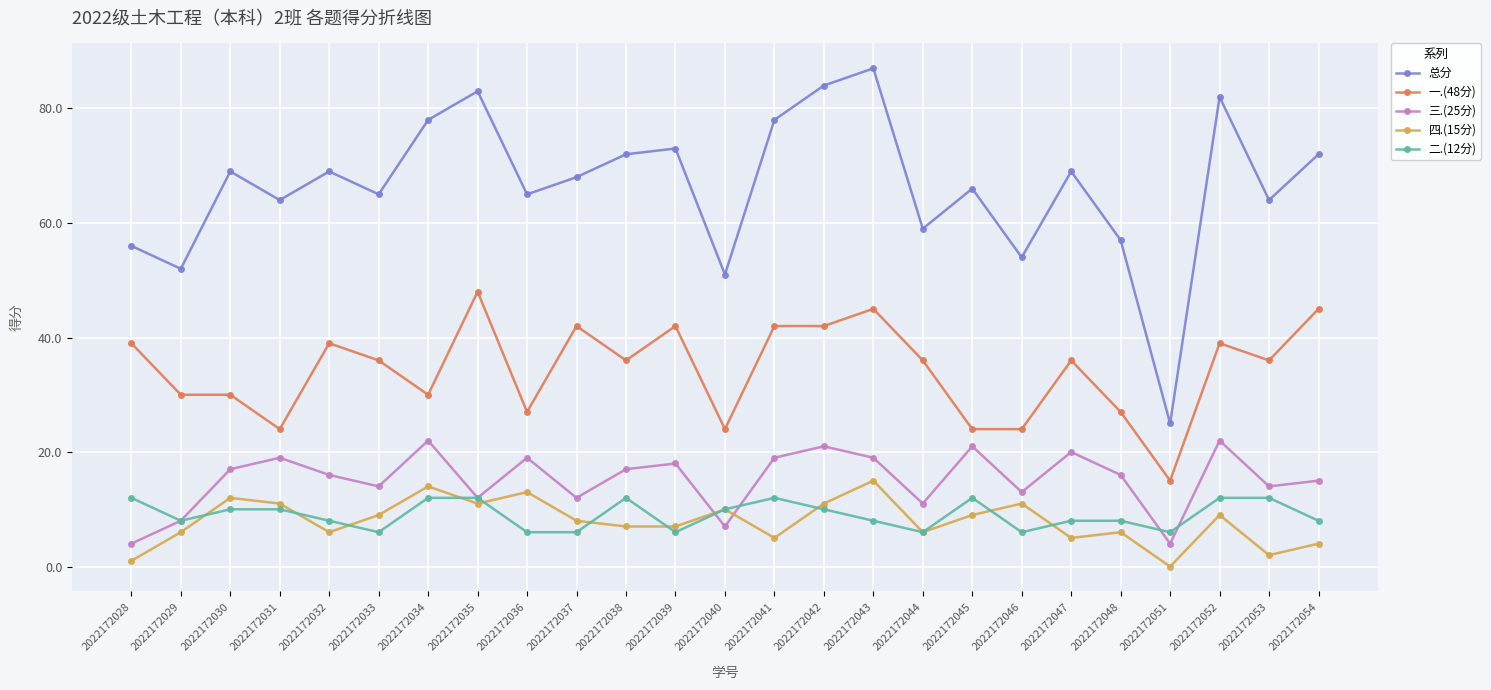

True or false: 二.(12分) and 总分 cross at least once.

False